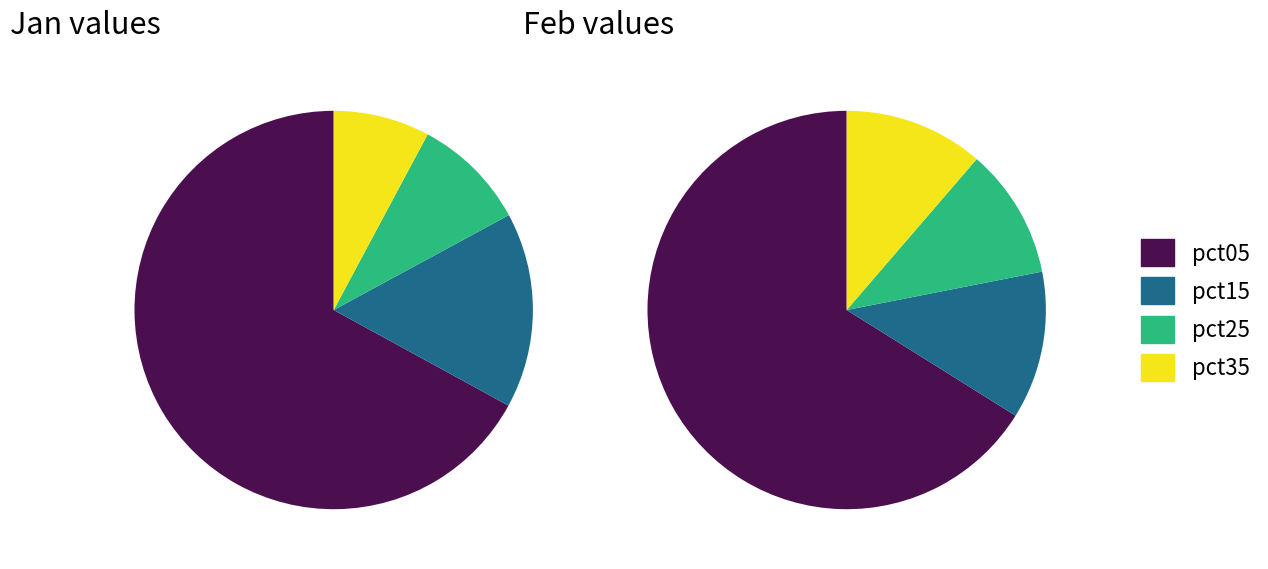

Rank the series by their maximum value, from highest to lowest.

feb_values, jan_values